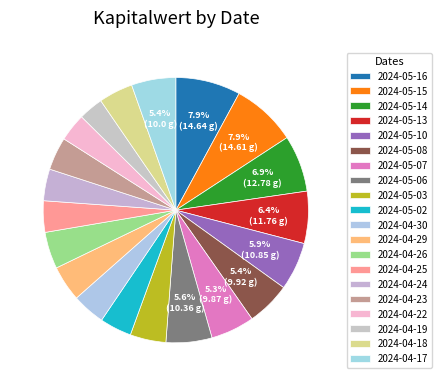

What is the change in value from 2024-05-16 to 2024-04-18?

-6.9